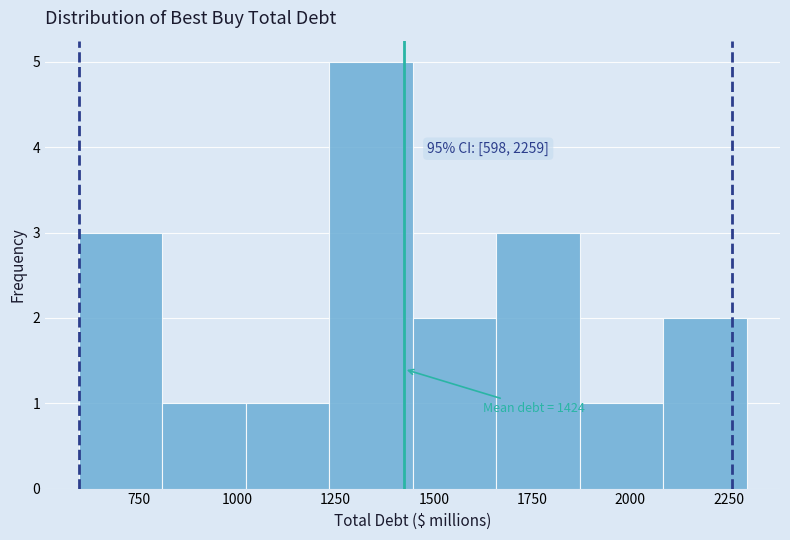

Which range on the x-axis has the tallest bar?

1250 to 1450